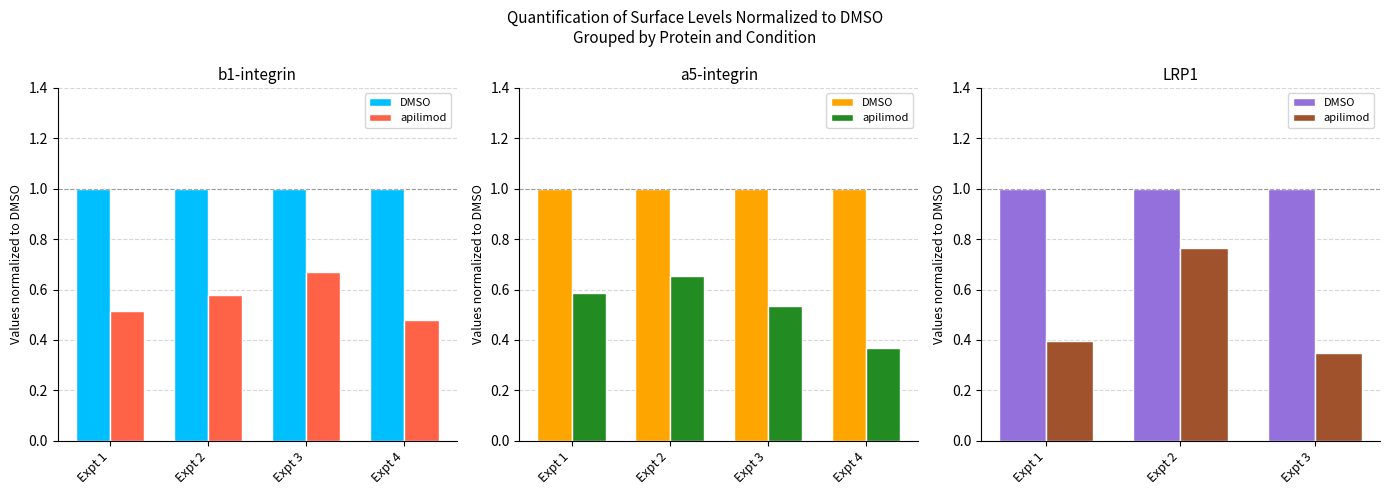

At which category is the sum across all series the highest?

Expt 2